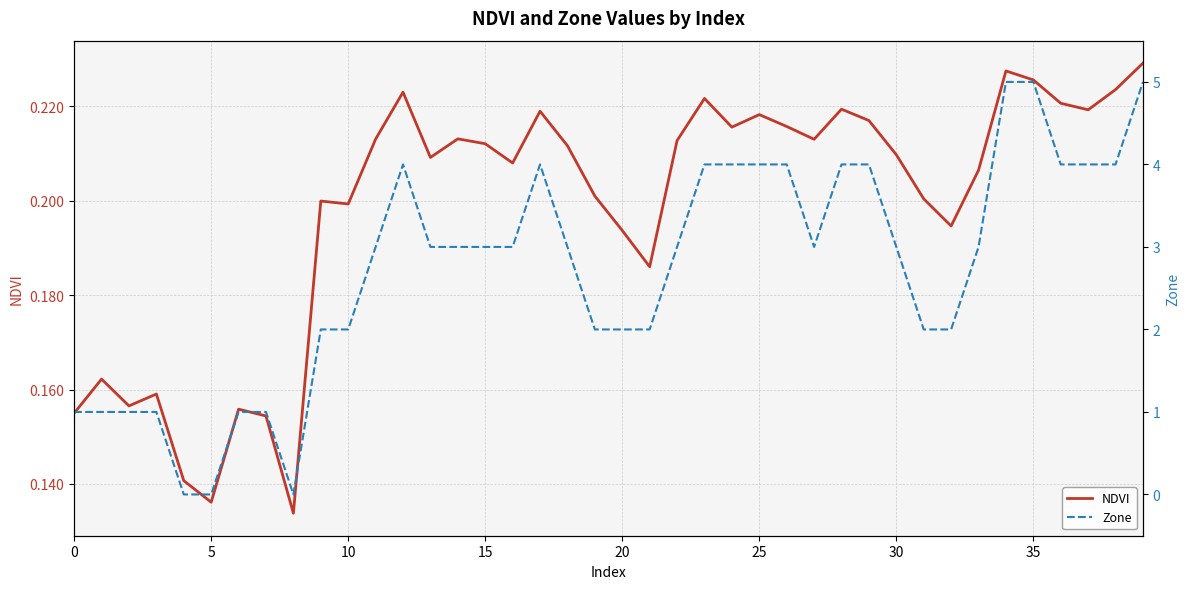

The value of NDVI at 10 is 0.2. True or false?

True